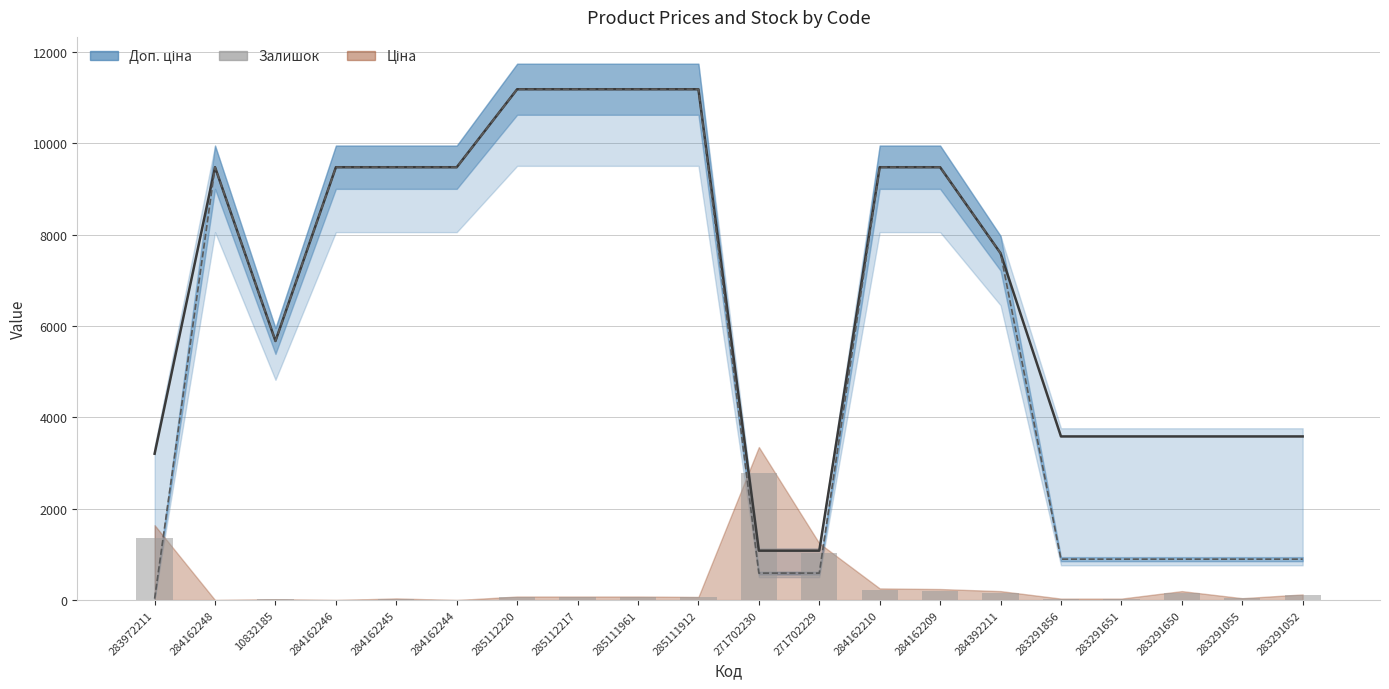

What is the difference between the maximum and minimum values in the Залишок series?

2793.2